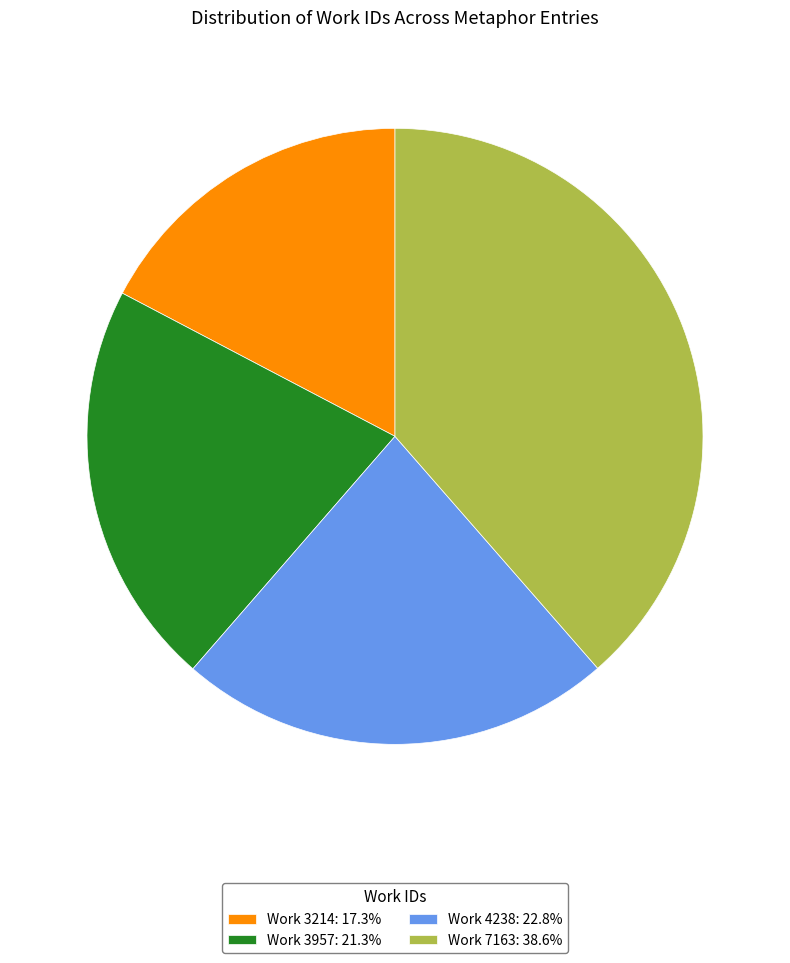

Approximately how many times larger is the value at Work 4238: 22.8% compared to Work 3957: 21.3%?

1.1